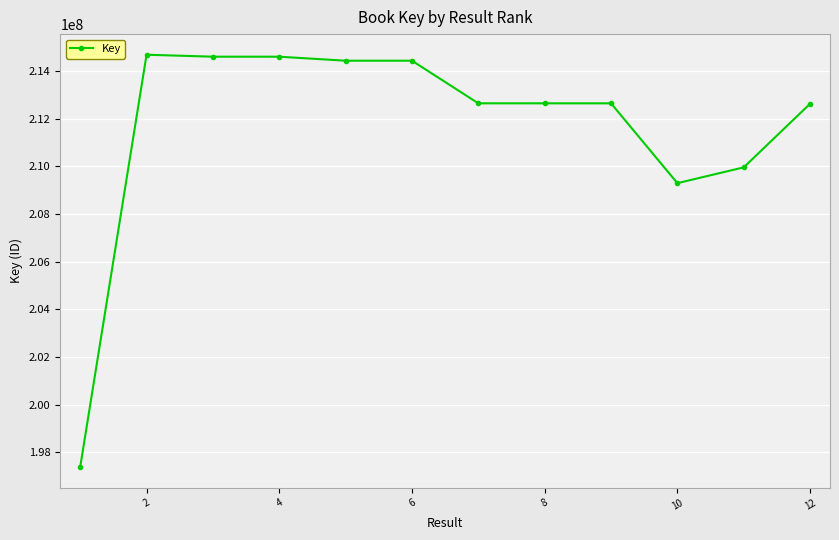

What is the maximum value shown in the chart?

214691044